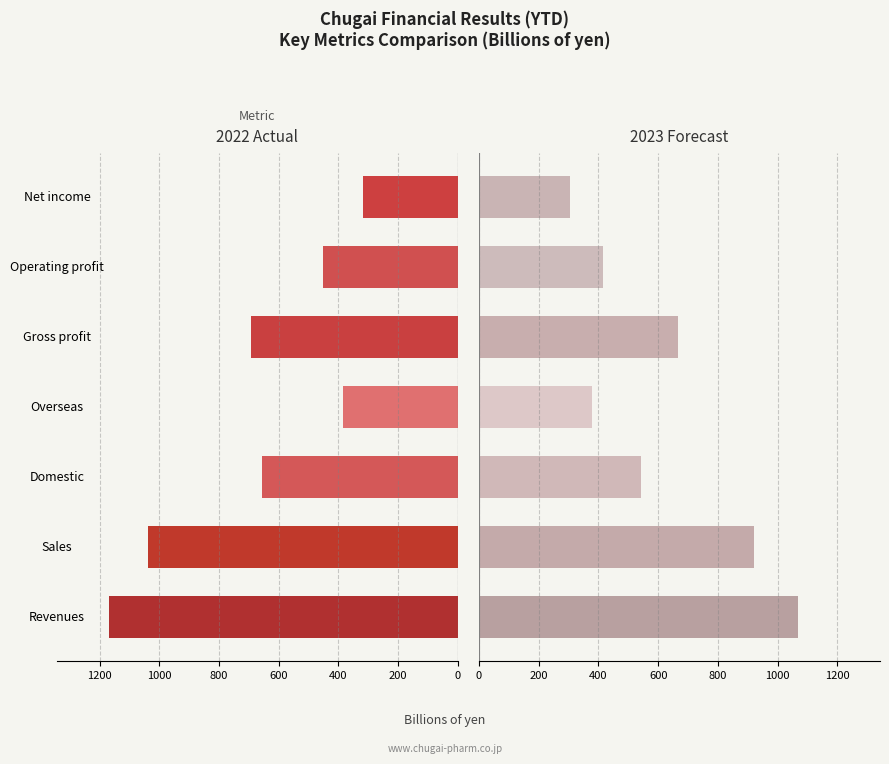

Reading right to left, extract all data points from this chart.

2022 Actual (FY): 1200=-317.7	1000=-451.7	800=-692.8	600=-384.6	400=-654.7	200=-1039.2	0=-1167.8
2023 Forecast: 1200=306.0	1000=415.0	800=665.0	600=378.3	400=541.7	200=920.0	0=1070.0